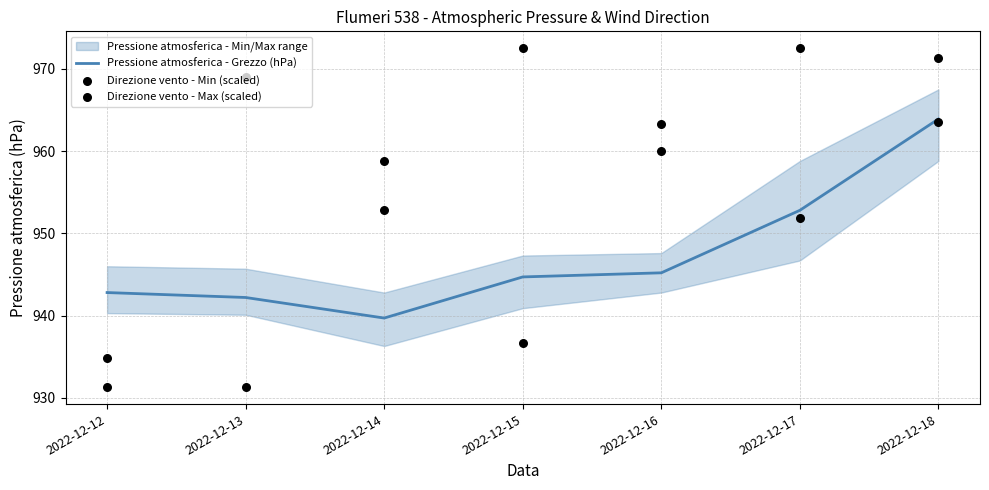

Which series has the largest total across all categories?

Direzione vento - Max (scaled)